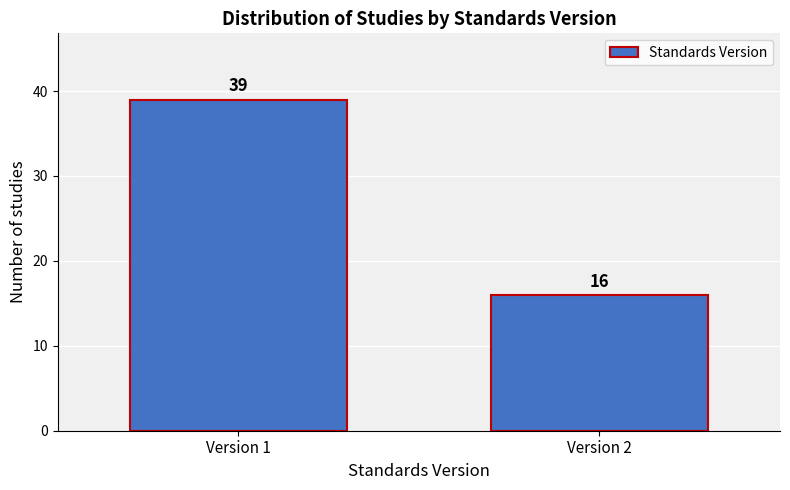

Reading right to left, transcribe all the data shown in this chart.

Version 2=16	Version 1=39